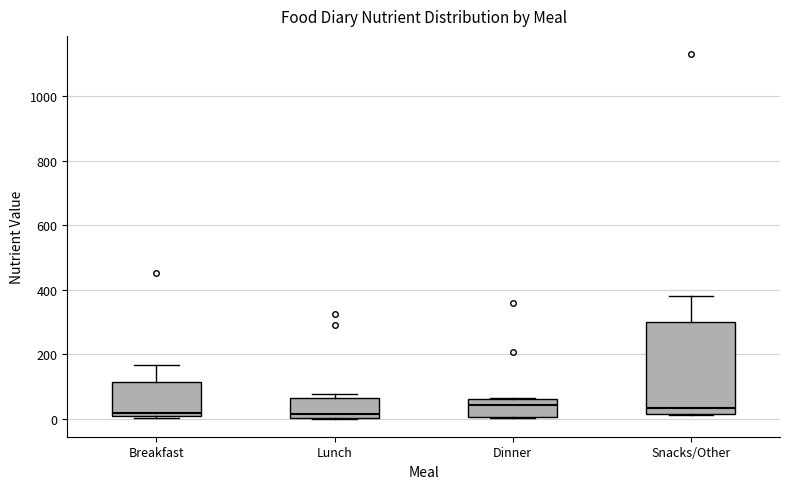

Reading left to right, transcribe this box plot: for each box, give where its median line is, the range the box spans, and where its two whiskers end, as read against the y-axis. The values are not printed on the chart, so give them approximately, as read against the axis.

Breakfast: median 20, box 0 to 120, whiskers 0 (just below the box's lower edge) to 160
Lunch: median 20, box 0 to 60, whiskers 0 to 80
Dinner: median 40, box 0 to 60, whiskers 0 to 60
Snacks/Other: median 40, box 20 to 300, whiskers 20 to 380